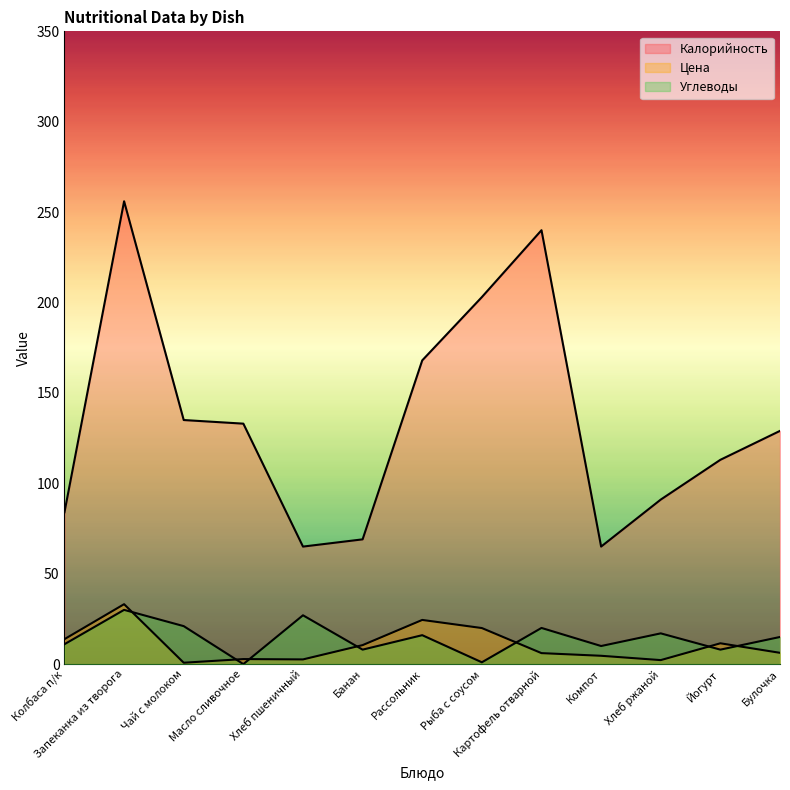

Reading right to left, transcribe all the data shown in this chart.

Цена: Булочка=6.2	Йогурт=11.5	Хлеб ржаной=2.2	Компот=4.6	Картофель отварной=6.1	Рыба с соусом=19.9	Рассольник=24.4	Банан=10.5	Хлеб пшеничный=2.6	Масло сливочное=2.8	Чай с молоком=0.8	Запеканка из творога=33.1	Колбаса п/к=13.8
Углеводы: Булочка=15.0	Йогурт=8.0	Хлеб ржаной=17.0	Компот=10.0	Картофель отварной=20.0	Рыба с соусом=1.0	Рассольник=16.0	Банан=8.0	Хлеб пшеничный=27.0	Масло сливочное=0.0	Чай с молоком=21.0	Запеканка из творога=30.0	Колбаса п/к=11.0
Калорийность: Булочка=129.0	Йогурт=113.0	Хлеб ржаной=91.0	Компот=65.0	Картофель отварной=240.0	Рыба с соусом=203.0	Рассольник=168.0	Банан=69.0	Хлеб пшеничный=65.0	Масло сливочное=133.0	Чай с молоком=135.0	Запеканка из творога=256.0	Колбаса п/к=84.0